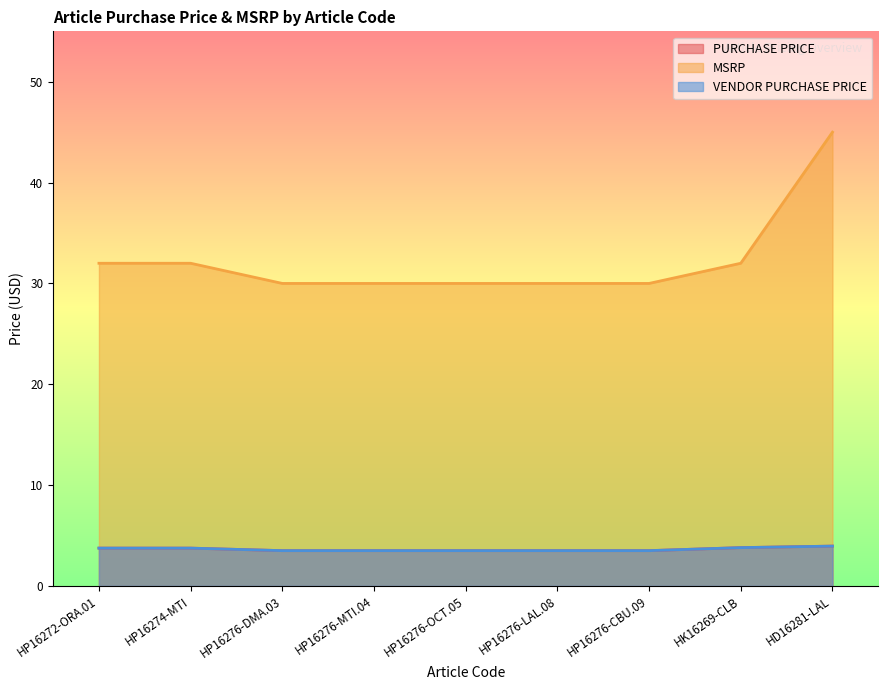

What is the sum of all MSRP values?

291.0